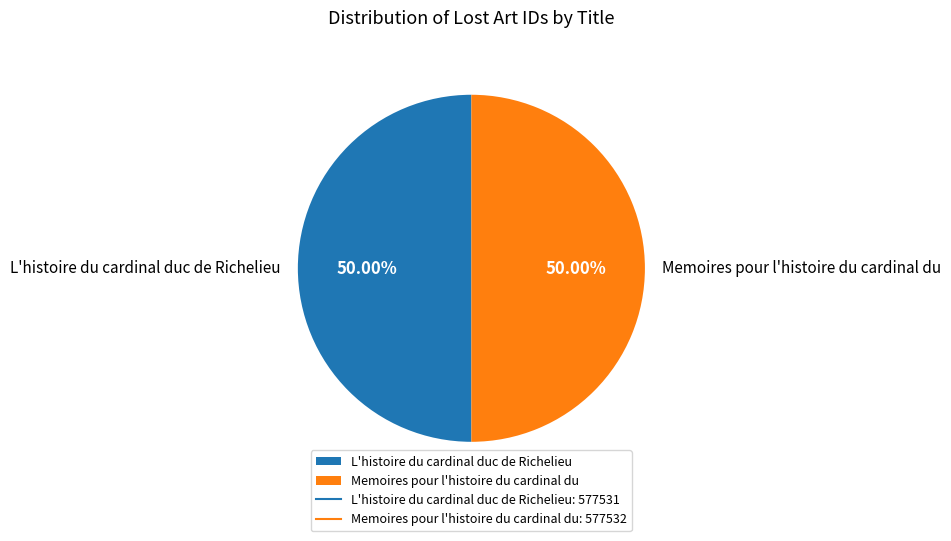

The L'histoire du cardinal duc de Richelieu slice represents 36% of the pie. True or false?

False